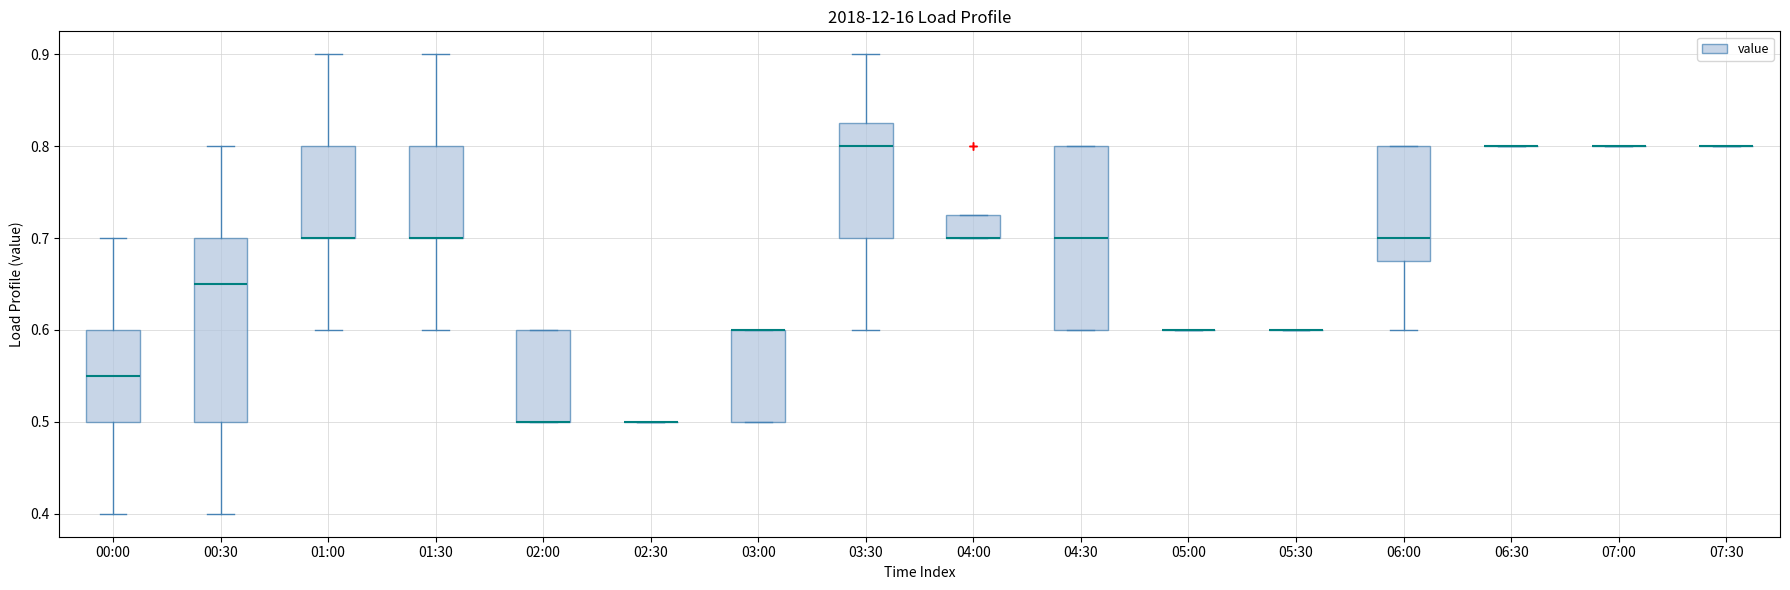

Reading left to right, transcribe this box plot: for each box, give where its median line is, the range the box spans, and where its two whiskers end, as read against the y-axis. The values are not printed on the chart, so give them approximately, as read against the axis.

00:00: median 0.55, box 0.50 to 0.60, whiskers 0.40 to 0.70
00:30: median 0.65, box 0.50 to 0.70, whiskers 0.40 to 0.80
01:00: median 0.70 (drawn on the box's lower edge), box 0.70 to 0.80, whiskers 0.60 to 0.90
01:30: median 0.70 (drawn on the box's lower edge), box 0.70 to 0.80, whiskers 0.60 to 0.90
02:00: median 0.50 (drawn on the box's lower edge), box 0.50 to 0.60, whiskers 0.50 to 0.60
02:30: box collapsed to a line at 0.50, whiskers 0.50 to 0.50
03:00: median 0.60 (drawn on the box's upper edge), box 0.50 to 0.60, whiskers 0.50 to 0.60
03:30: median 0.80, box 0.70 to 0.83, whiskers 0.60 to 0.90
04:00: median 0.70 (drawn on the box's lower edge), box 0.70 to 0.73, whiskers 0.70 to 0.73
04:30: median 0.70, box 0.60 to 0.80, whiskers 0.60 to 0.80
05:00: box collapsed to a line at 0.60, whiskers 0.60 to 0.60
05:30: box collapsed to a line at 0.60, whiskers 0.60 to 0.60
06:00: median 0.70, box 0.68 to 0.80, whiskers 0.60 to 0.80
06:30: box collapsed to a line at 0.80, whiskers 0.80 to 0.80
07:00: box collapsed to a line at 0.80, whiskers 0.80 to 0.80
07:30: box collapsed to a line at 0.80, whiskers 0.80 to 0.80